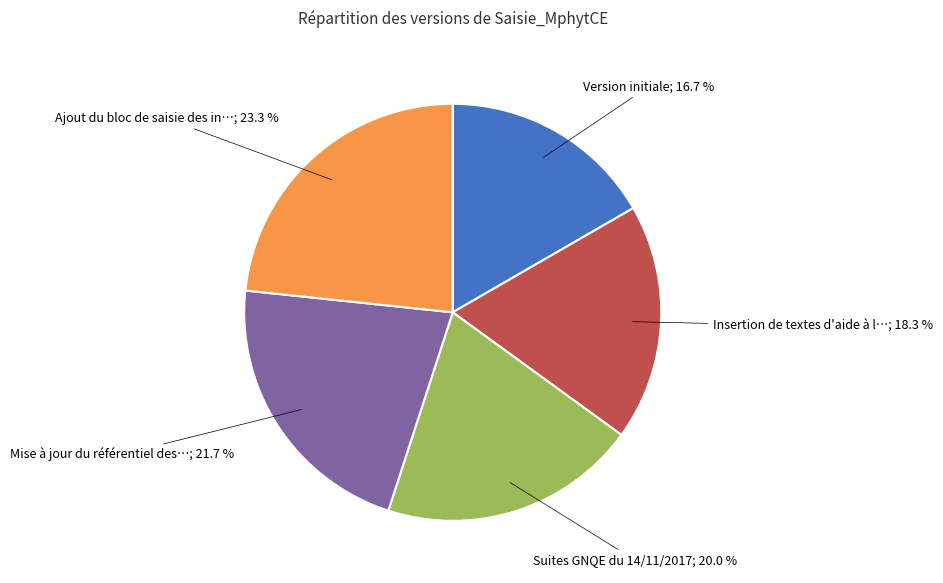

Is there a majority slice in this chart?

No